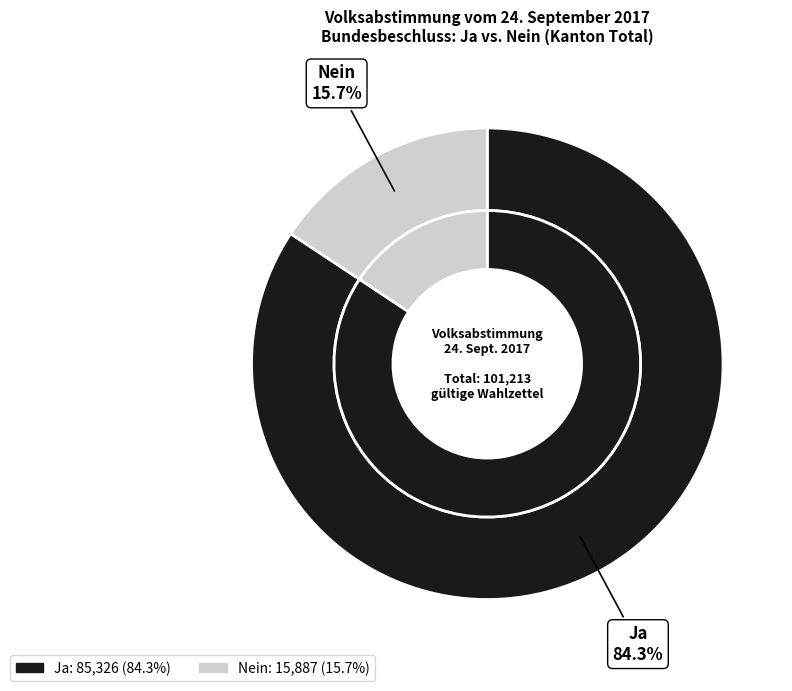

To the nearest percent, what percentage of the pie is Nein?

16%